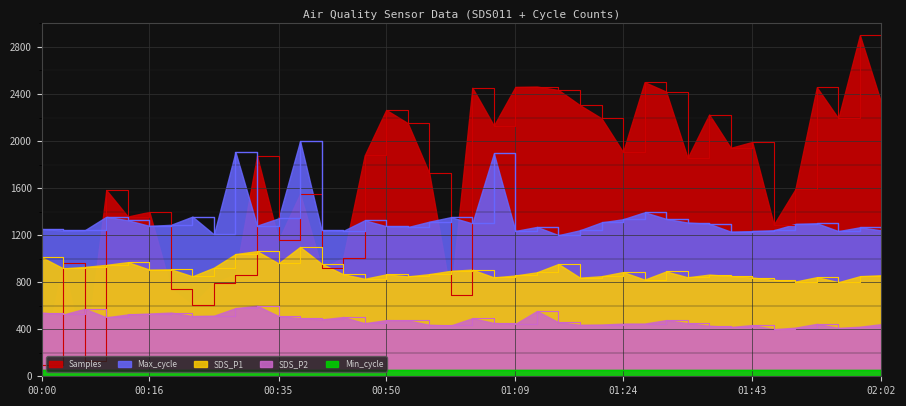

What is the difference between the second highest and second lowest values in the Samples series?

2370.1